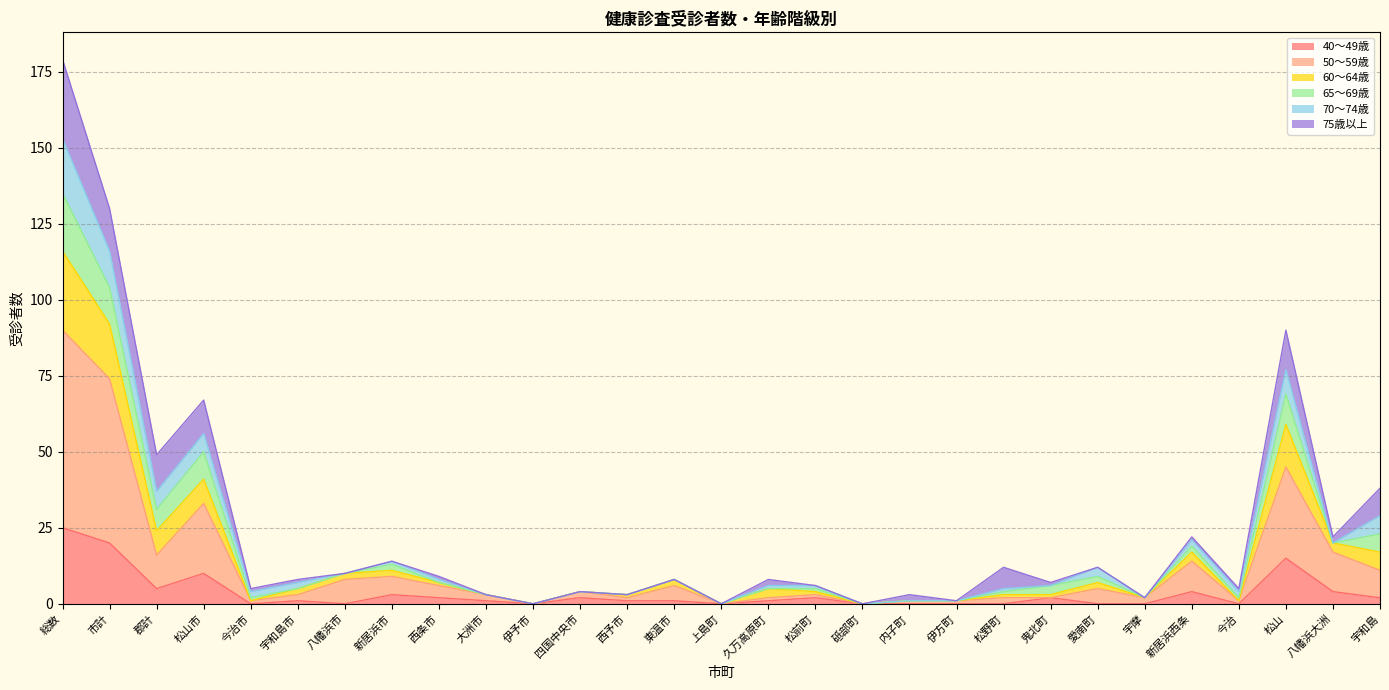

Read the 50～59歳 value at 東温市, to the nearest 10.

10